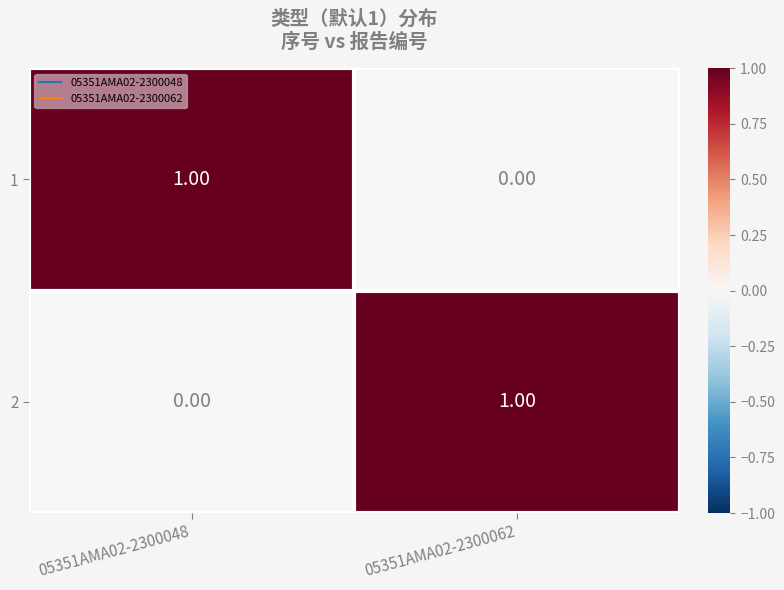

At 05351AMA02-2300048, list the series in order from smallest to largest.

2, 1